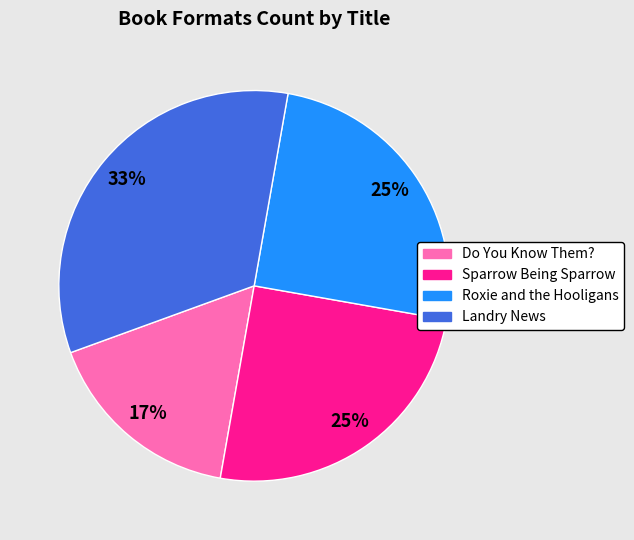

Count the number of slices in the pie.

4